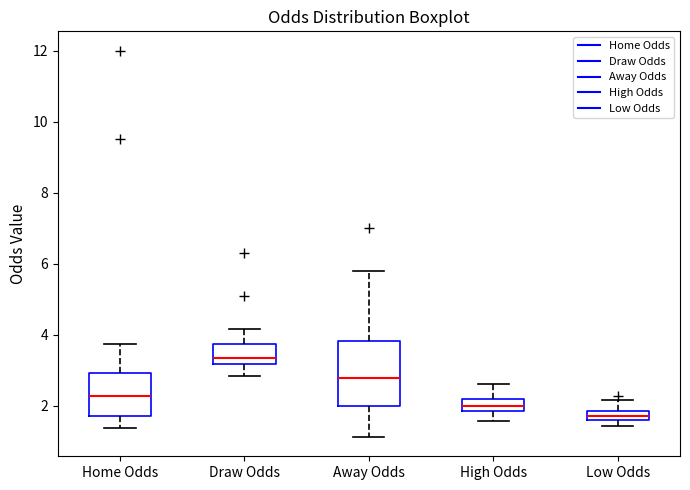

Where is the upper edge of the box for Draw Odds on the y-axis? The values are not printed on the chart, so give them approximately, as read against the axis.

3.8